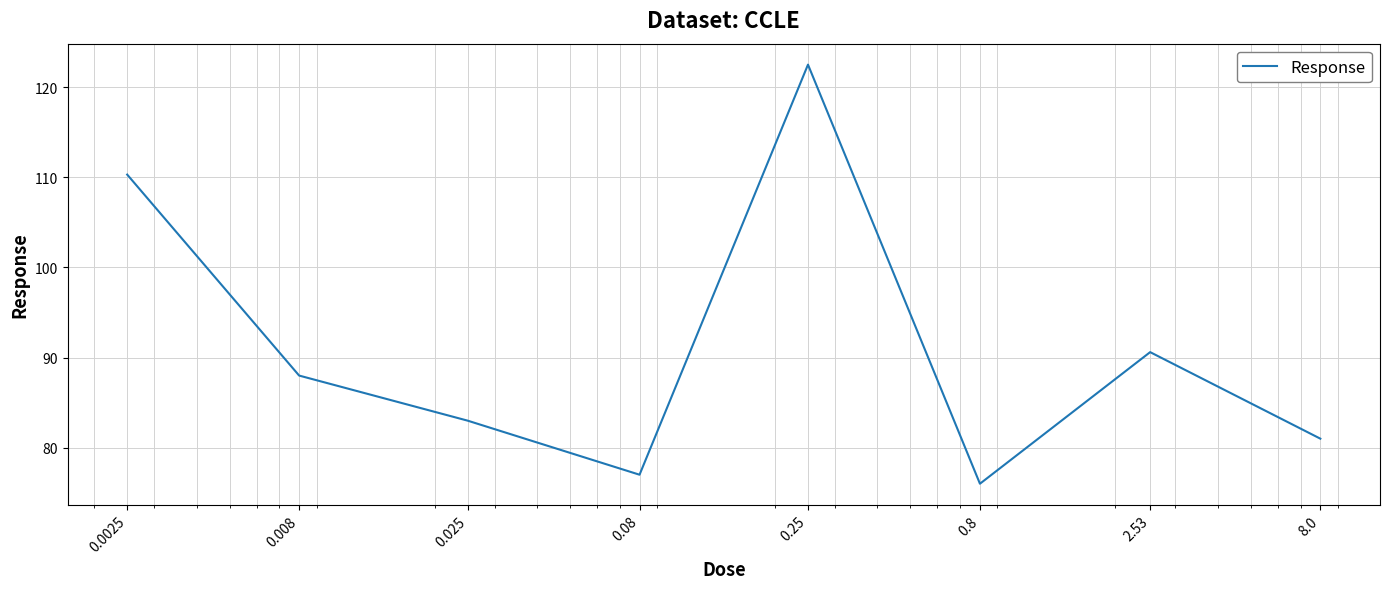

What is the minimum value shown in the chart?

76.0